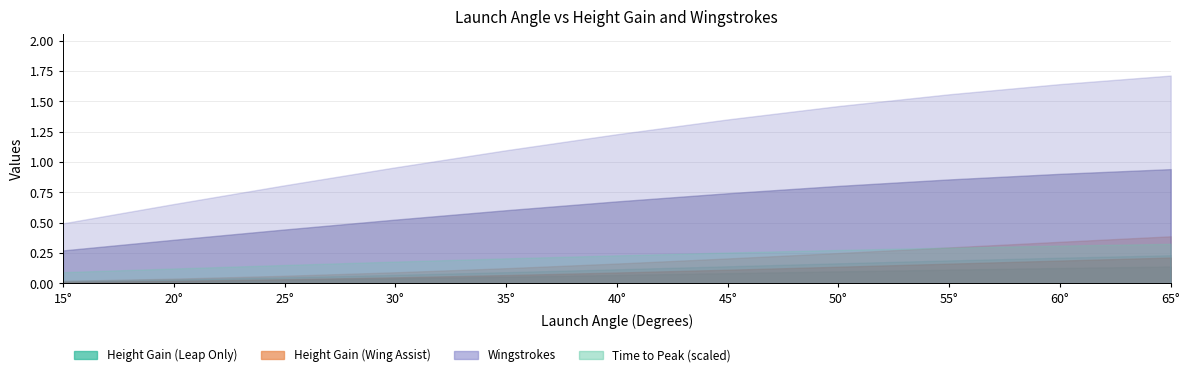

Reading left to right, list all the values displayed in this chart.

time_to_peak: 0.1	0.1	0.1	0.1	0.1	0.2	0.2	0.2	0.2	0.2	0.2
wingstrokes: 0.5	0.7	0.8	1.0	1.1	1.2	1.4	1.5	1.6	1.6	1.7
height_gain_leap: 0.0	0.0	0.1	0.1	0.1	0.1	0.1	0.2	0.2	0.2	0.2
height_gain_wing: 0.0	0.0	0.1	0.1	0.1	0.2	0.2	0.3	0.3	0.3	0.4